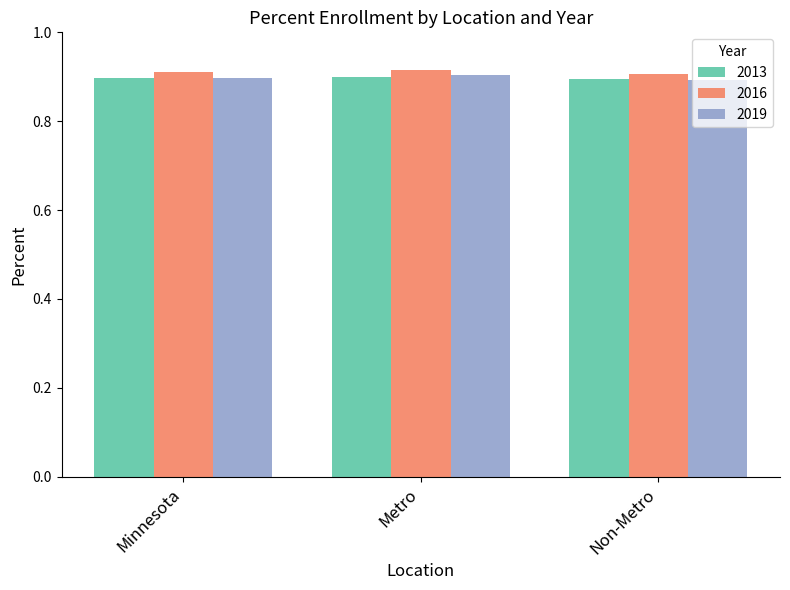

What is the sum of all 2013 values?

2.7